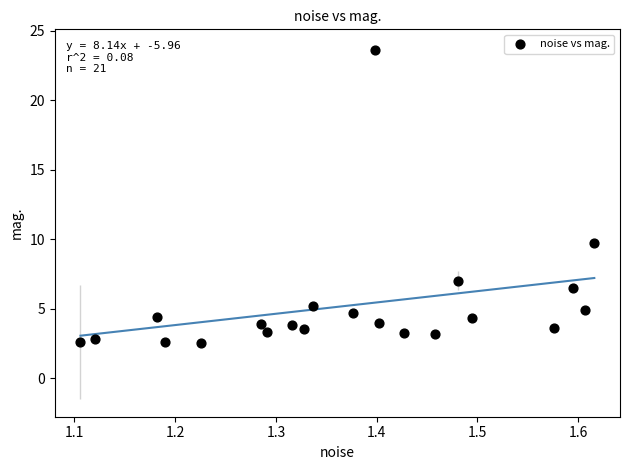

What Y value in the scatter plot is closest to 13?

9.7